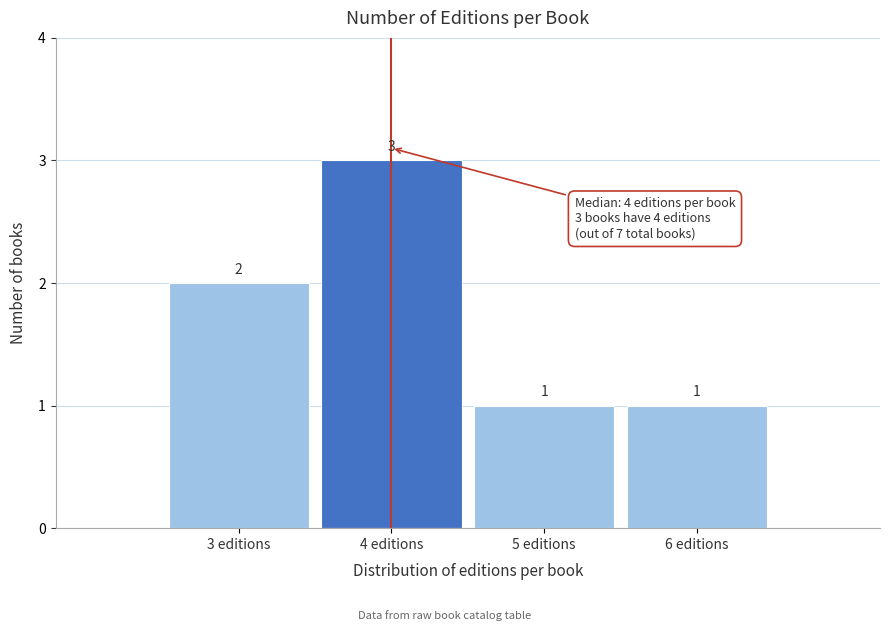

Reading left to right, list every bar in this chart as the range it spans on the x-axis followed by its height.

2.5 to 3.5: 2
3.5 to 4.5: 3
4.5 to 5.5: 1
5.5 to 6.5: 1